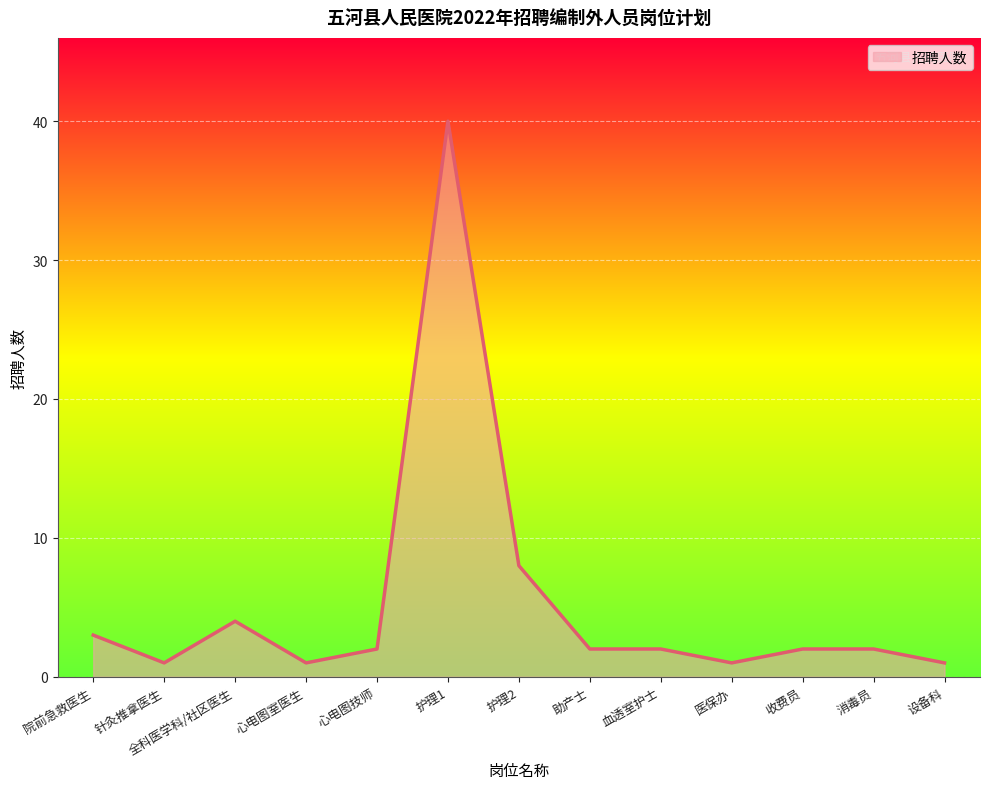

What is the maximum value shown in the chart?

40